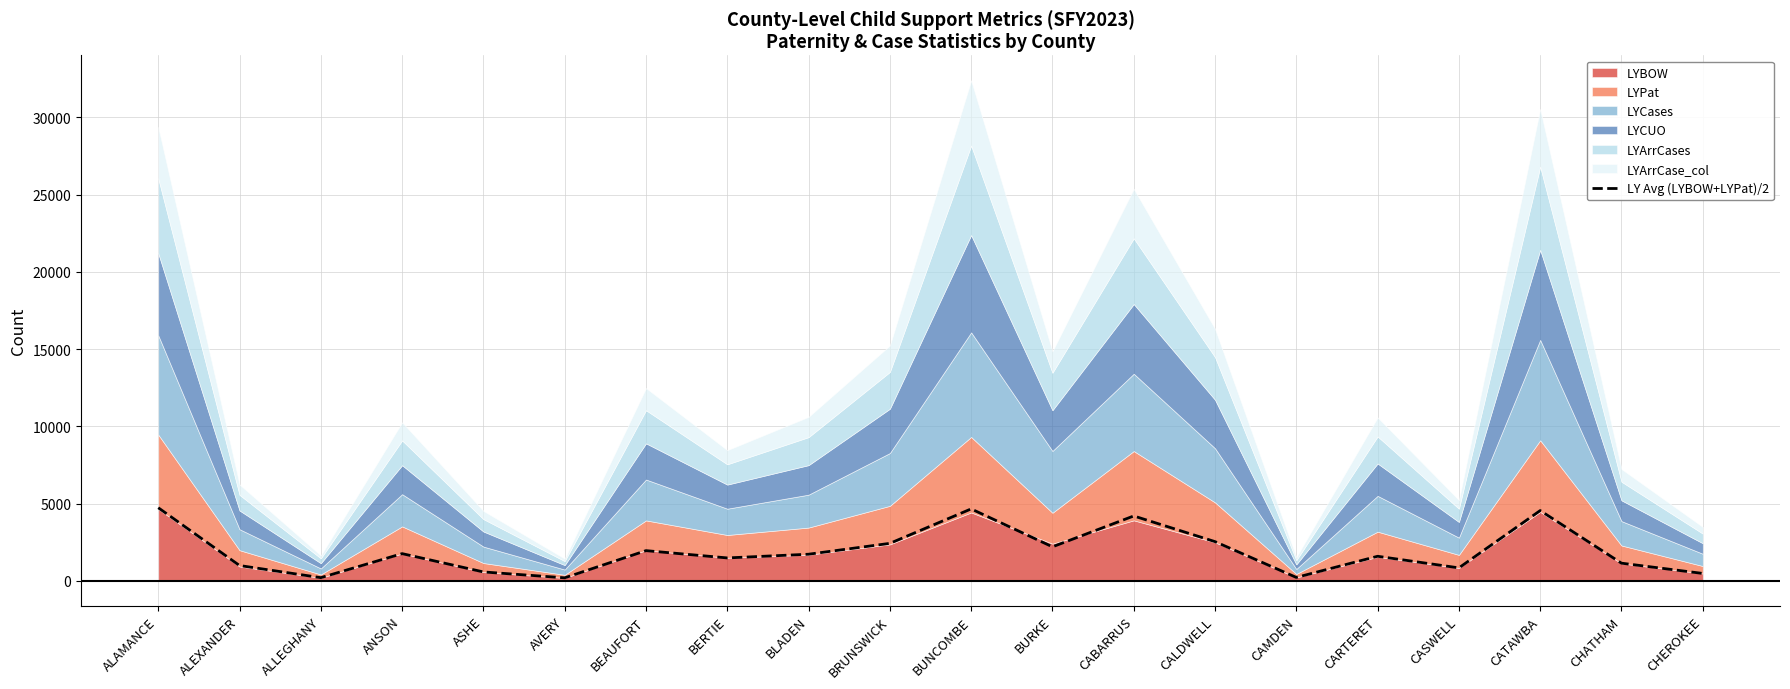

Is it true that LY Avg (LYBOW+LYPat)/2 equals 4659.0 at BUNCOMBE?

True